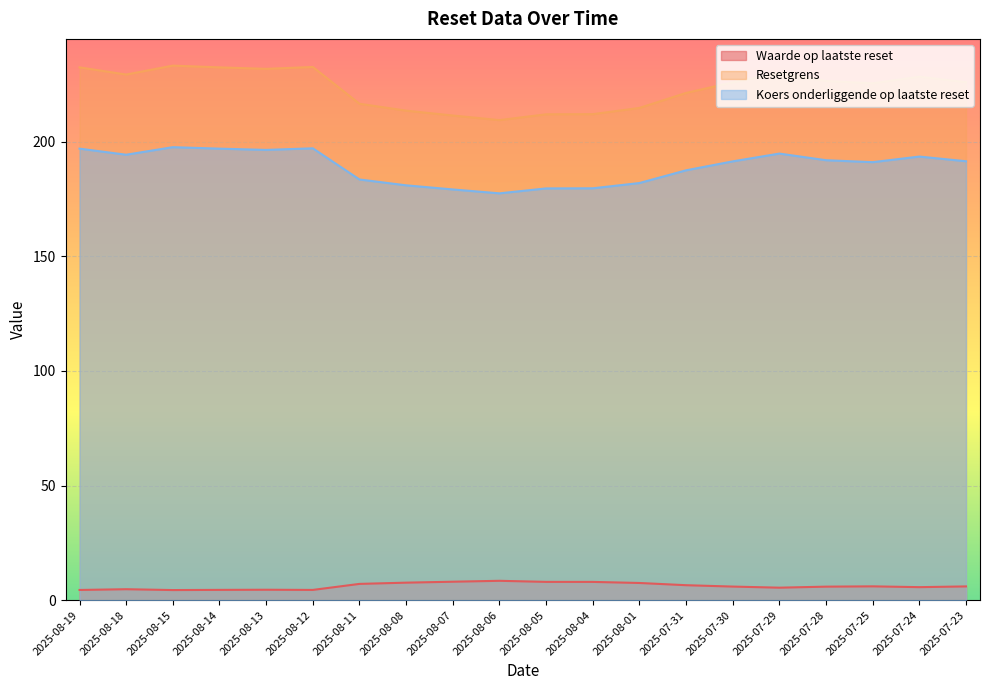

Where is the first local maximum for Koers onderliggende op laatste reset?

2025-08-15